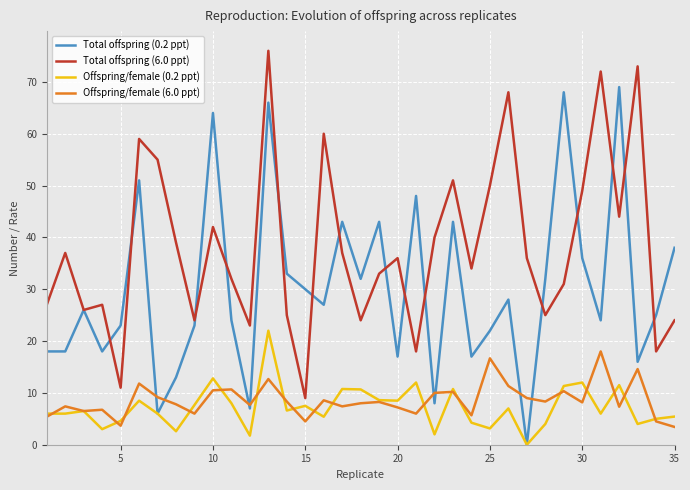

What is the maximum value shown in the chart?

76.0